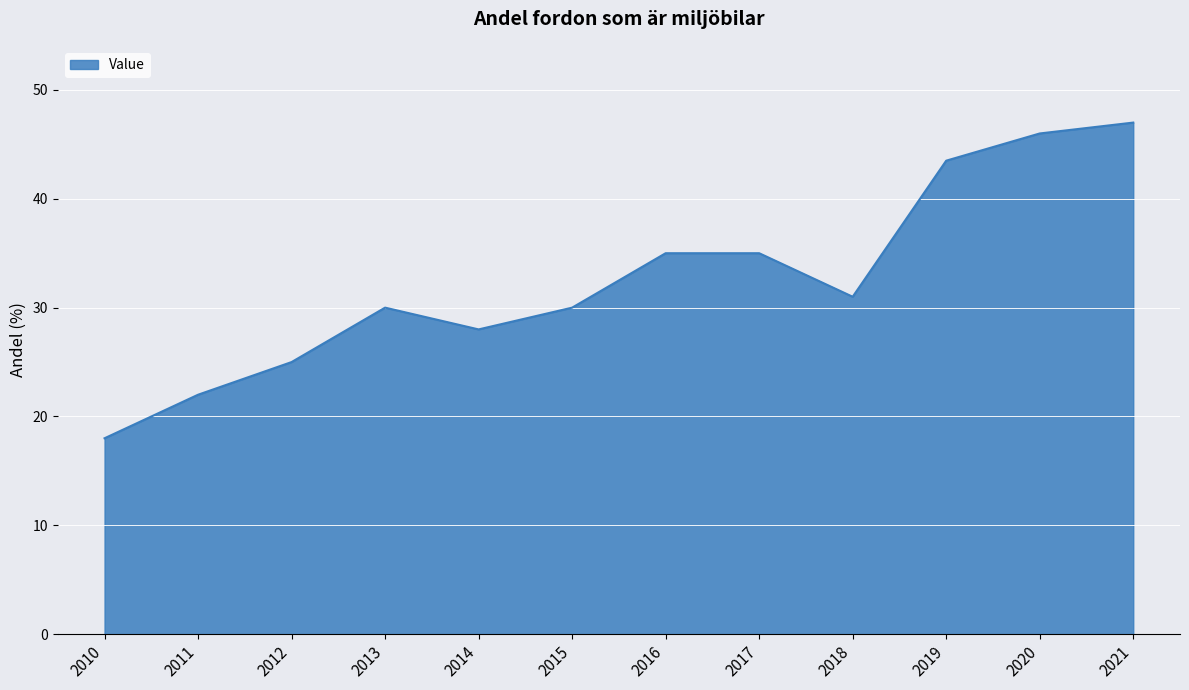

The chart shows a value of 41.2 at 2018. True or false?

False